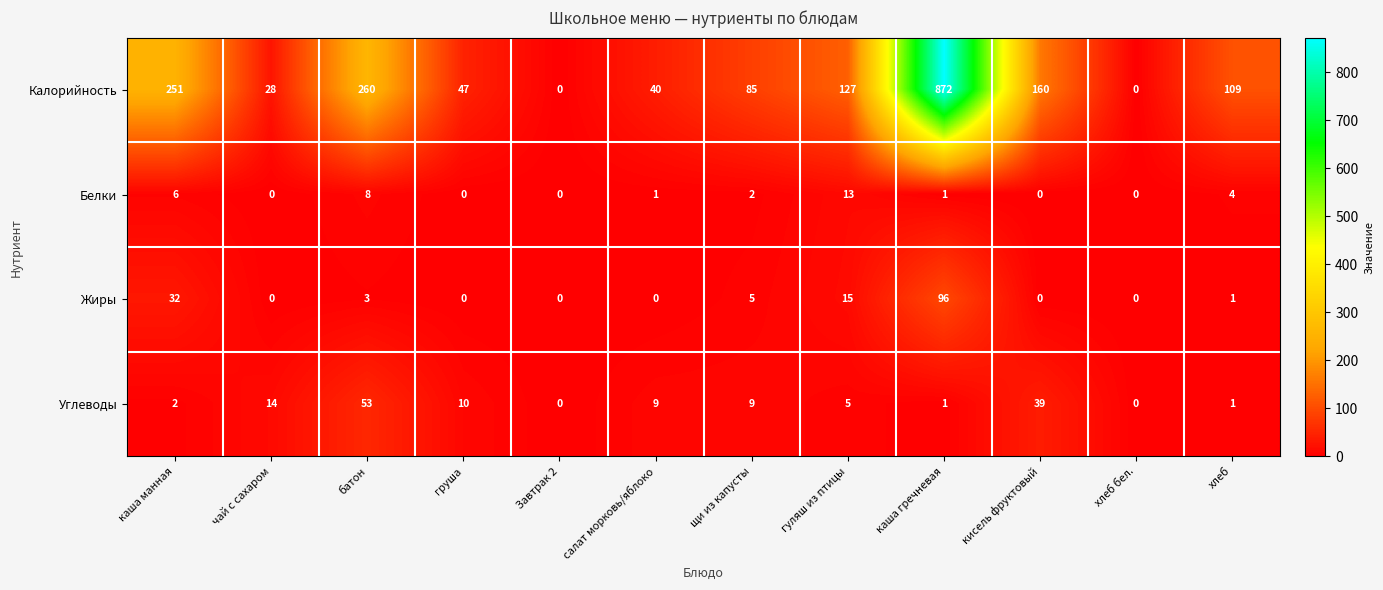

What is the maximum value shown in the chart?

872